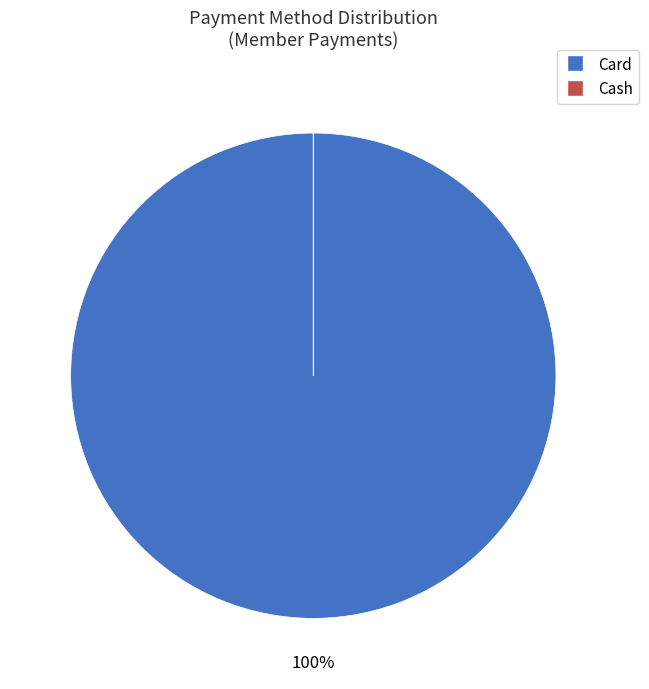

To the nearest percent, what is the average slice percentage?

50%